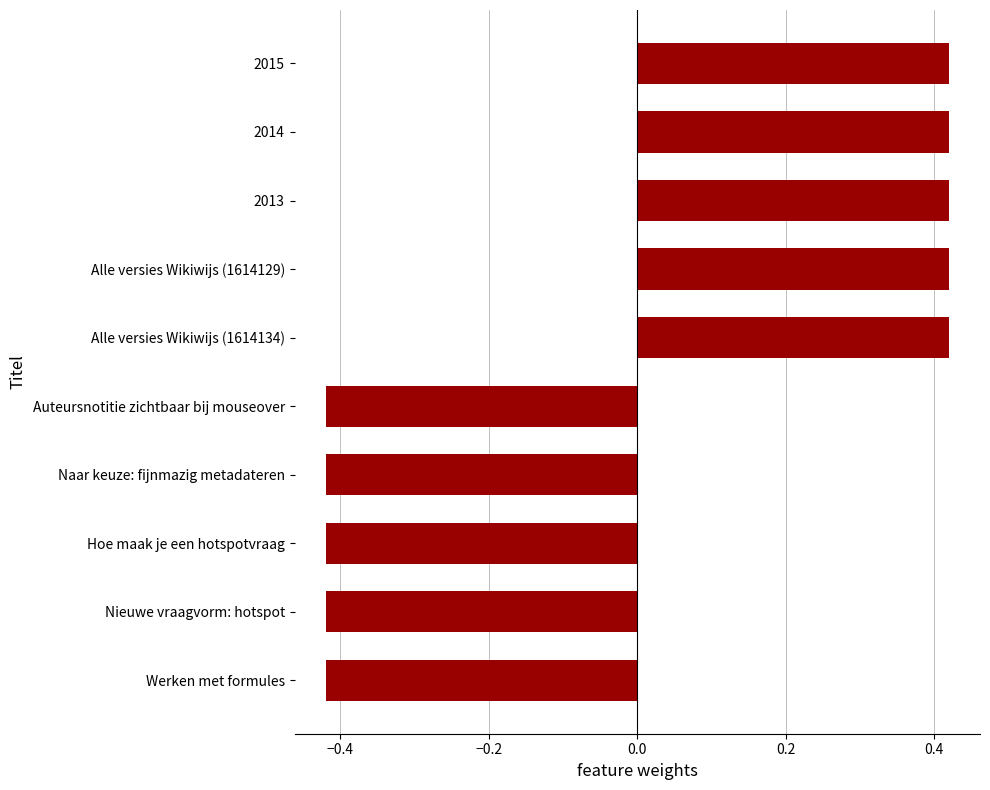

True or false: the data shows 0.7 at 2015.

False